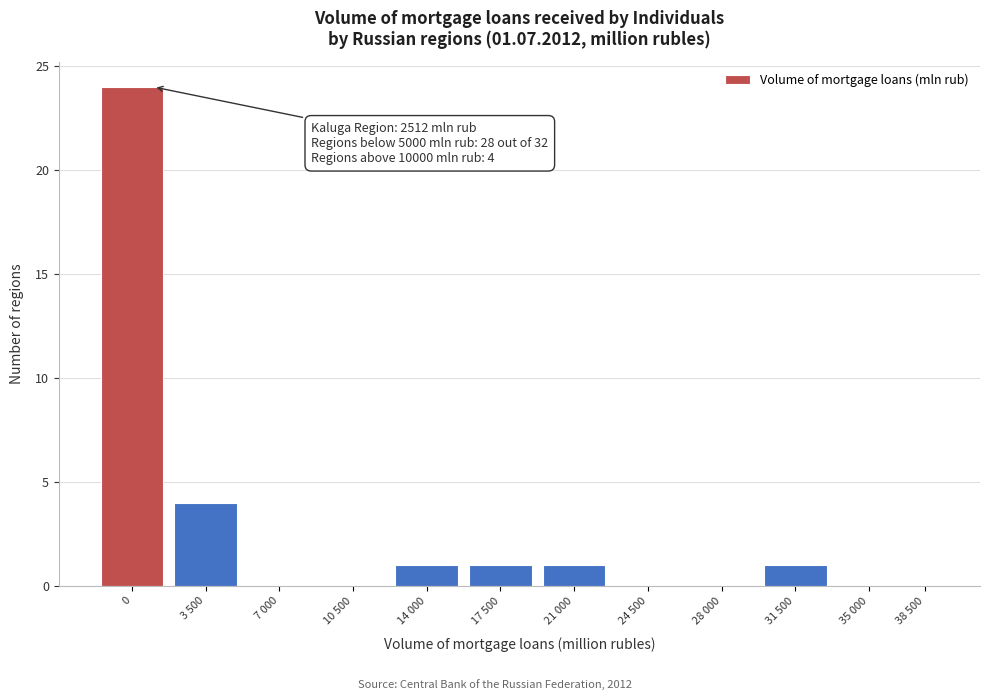

Reading right to left, what are all the values shown in this chart?

38 500=0	35 000=0	31 500=1	28 000=0	24 500=0	21 000=1	17 500=1	14 000=1	10 500=0	7 000=0	3 500=4	0=24